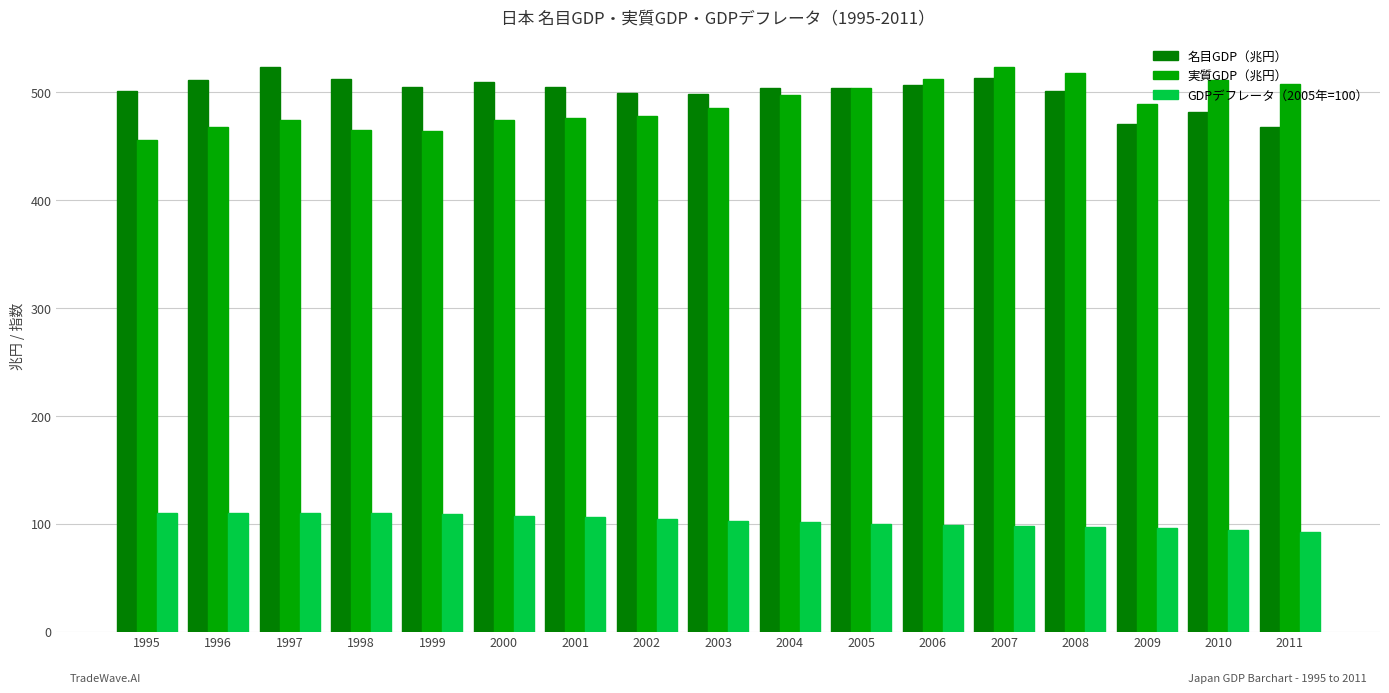

At which label does 実質GDP（兆円） reach its peak?

2007